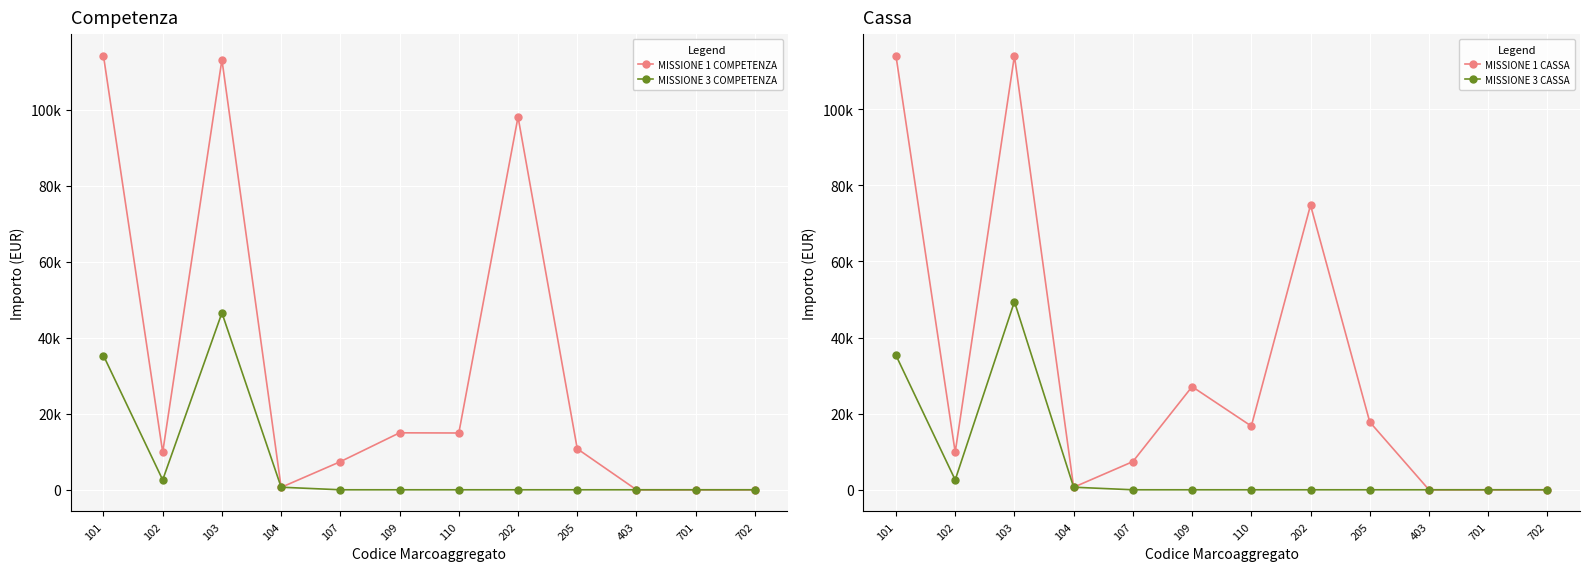

True or false: MISSIONE 1 COMPETENZA and MISSIONE 1 CASSA cross at least once.

True